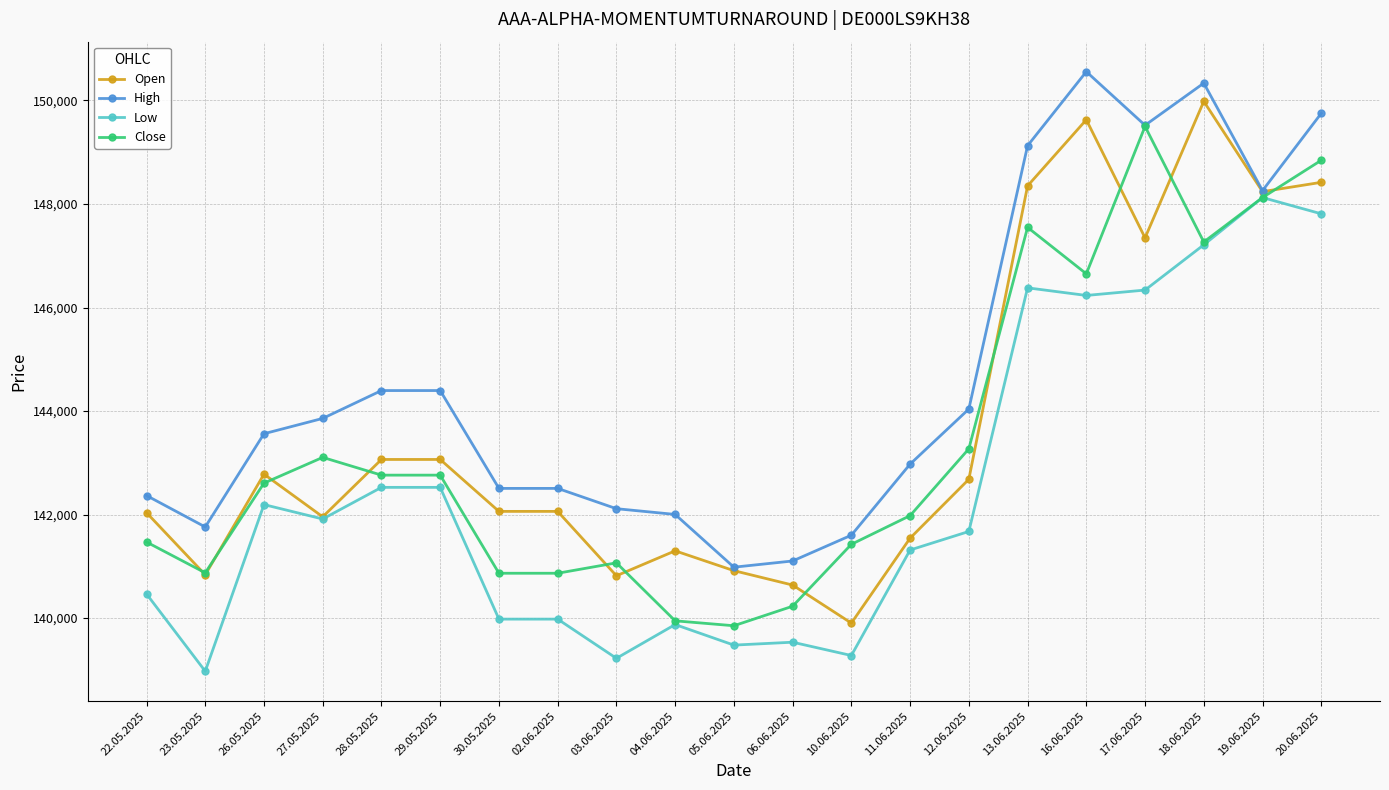

What is the total value across all series at 11.06.2025?

567816